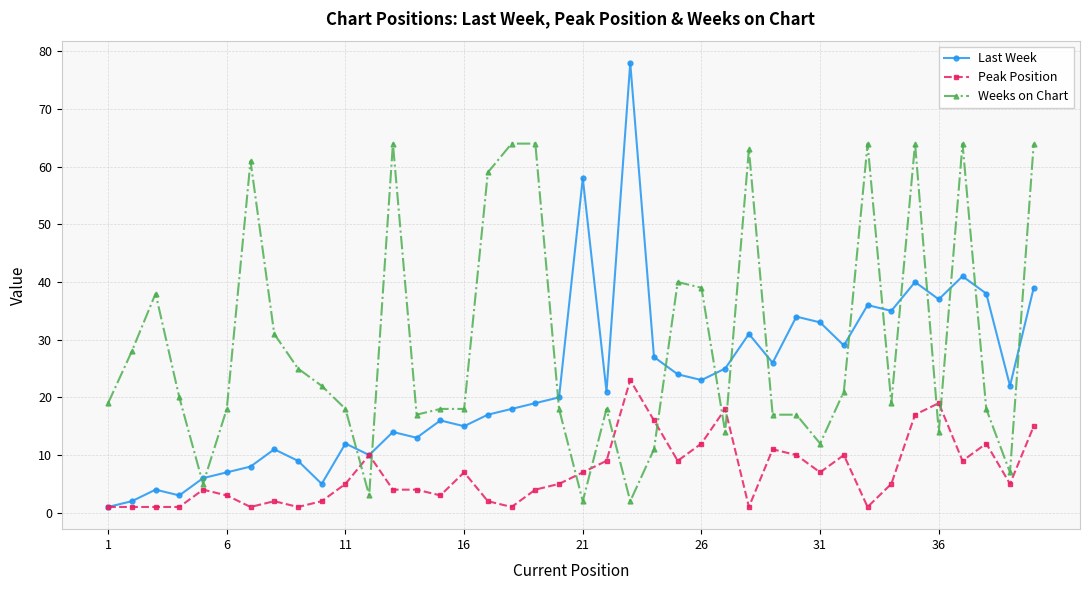

Which series has the largest range (max minus min)?

Last Week